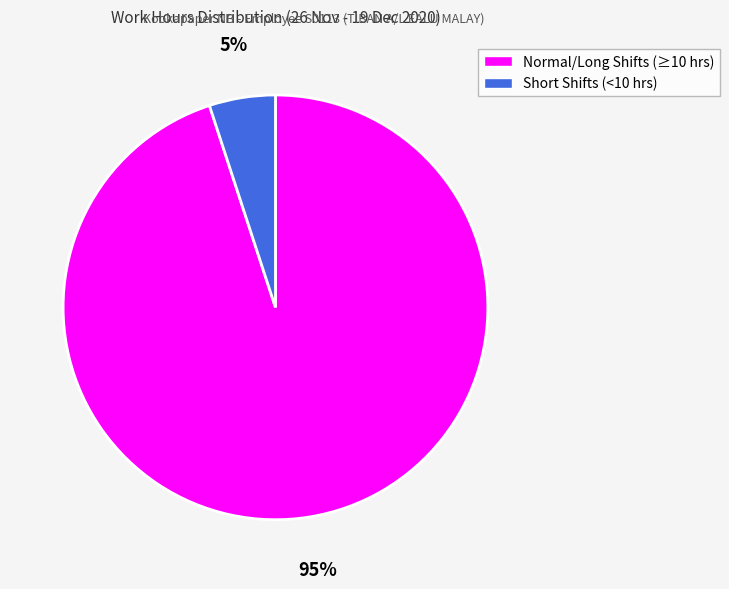

Does any single category account for the majority?

Yes